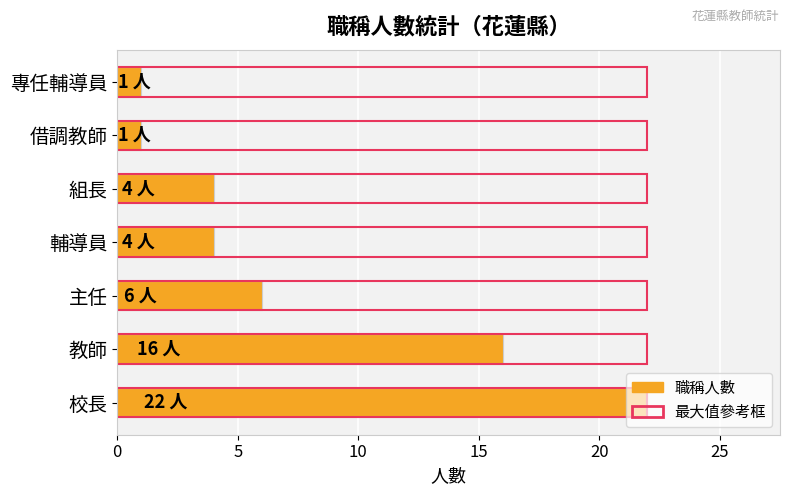

The value of 人數 at 借調教師 is 1.4. True or false?

False